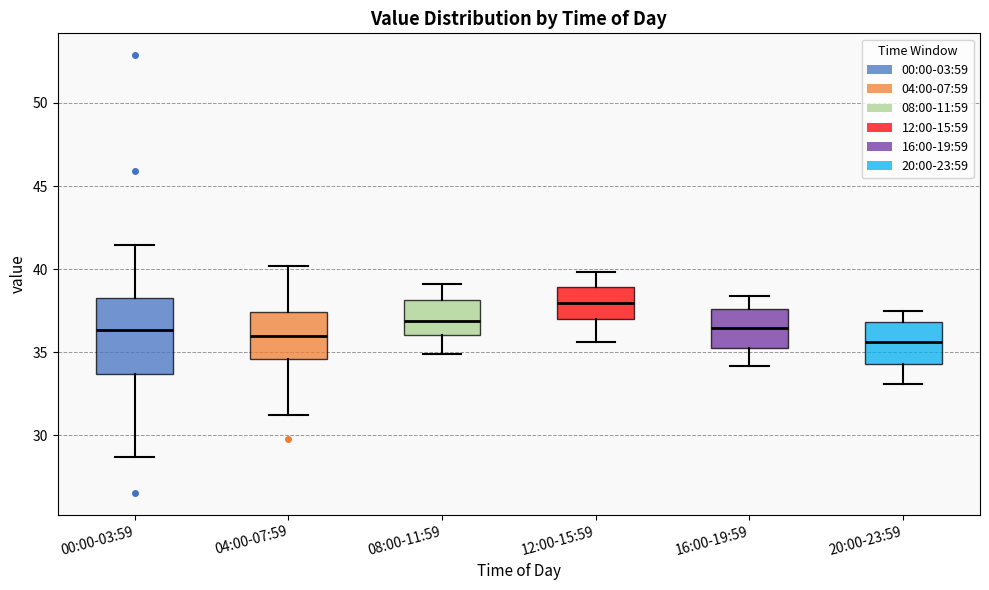

Which box is the tallest, from its lower edge to its upper edge?

00:00-03:59